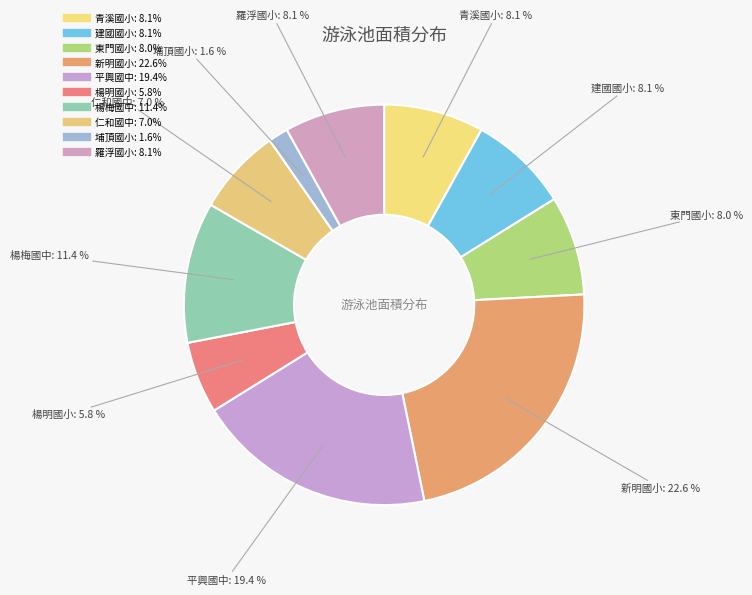

How many segments does this pie chart have?

10